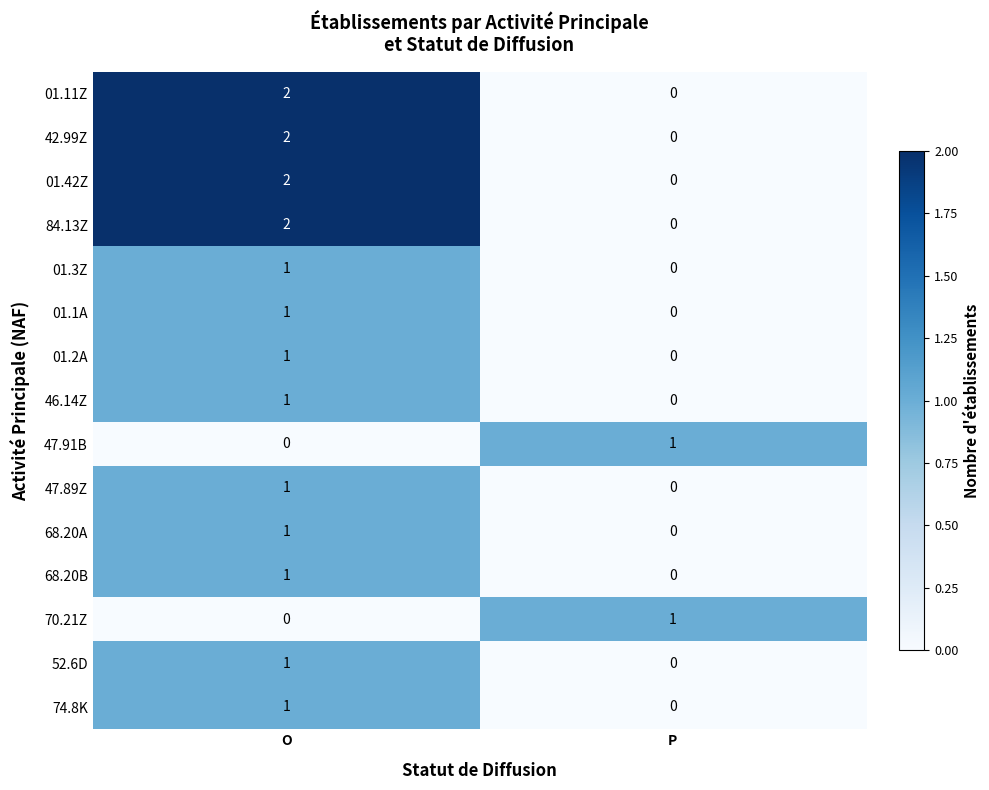

At how many categories does at least one series exceed 0?

2